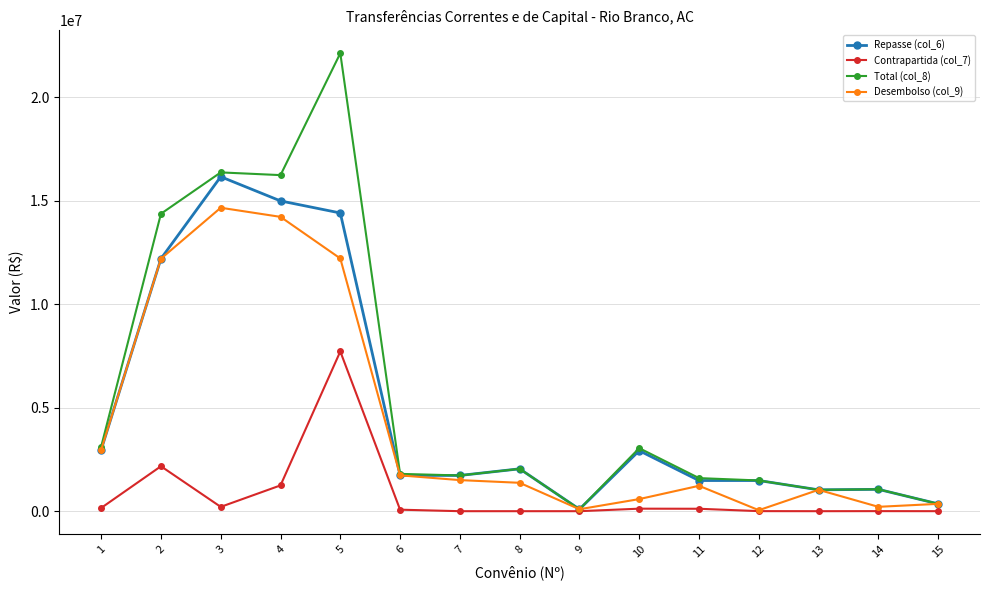

How many data points in Desembolso (col_9) are less than 1372278?

7